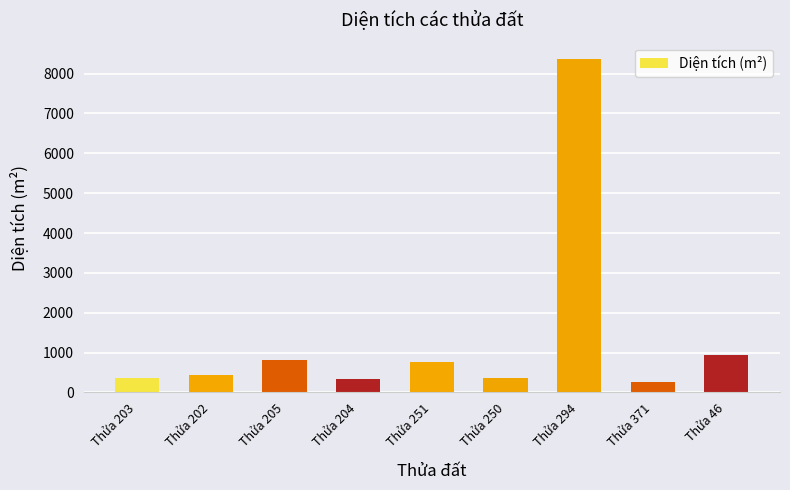

What is the difference between the values at Thửa 250 and Thửa 204?

19.4